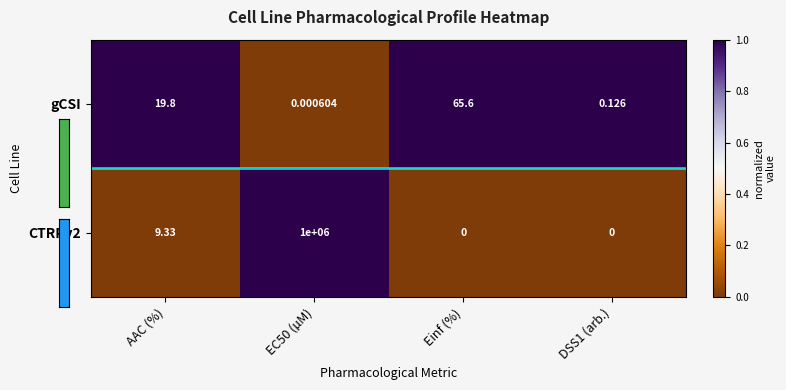

Which series changed the most between Einf (%) and DSS1 (arb.)?

gCSI